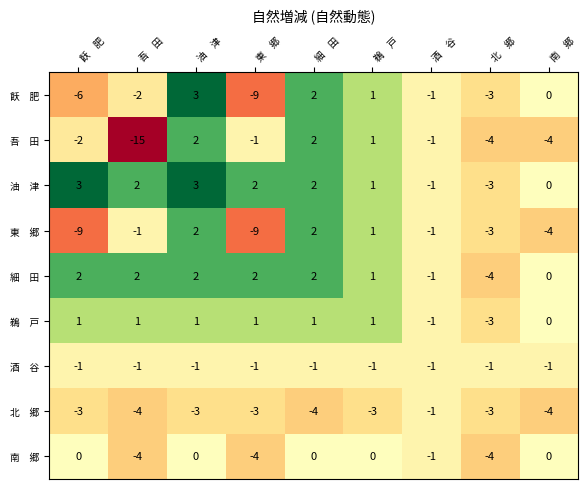

How many data points does each series have?

9